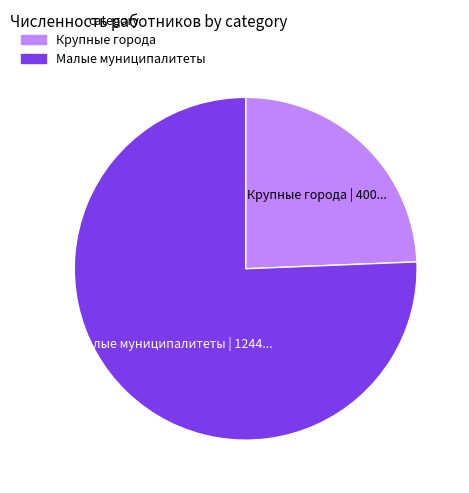

Does any single category account for the majority?

Yes